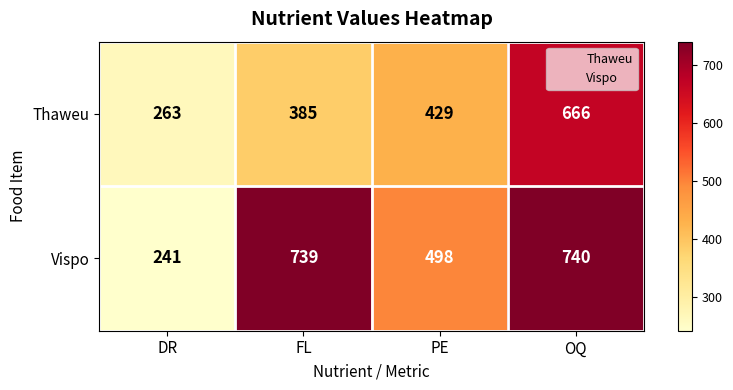

At which label is Thaweu closest to 464?

PE